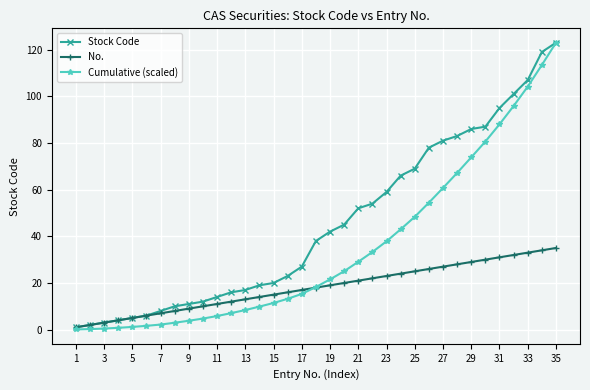

What is the value of the Stock Code point at the 34th from the left?

119.0